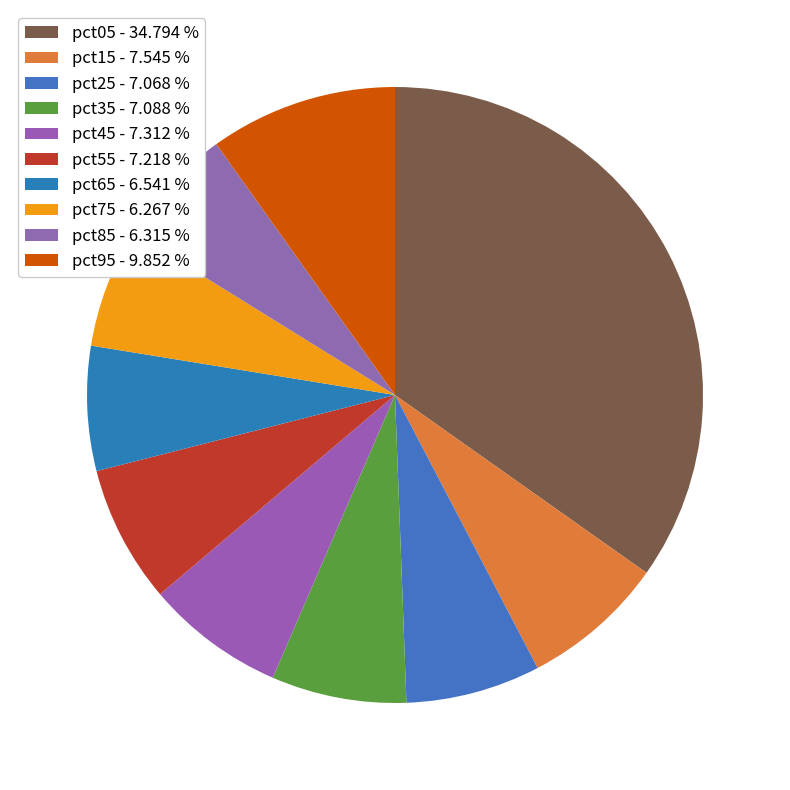

Is there a majority slice in this chart?

No